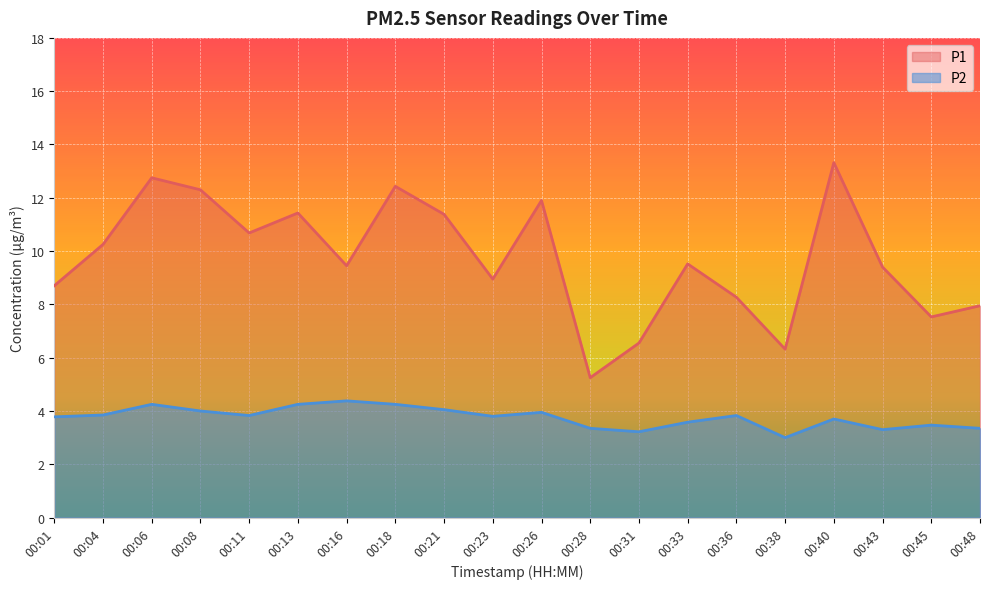

Between 00:13 and 00:45, which series saw the biggest shift?

P1